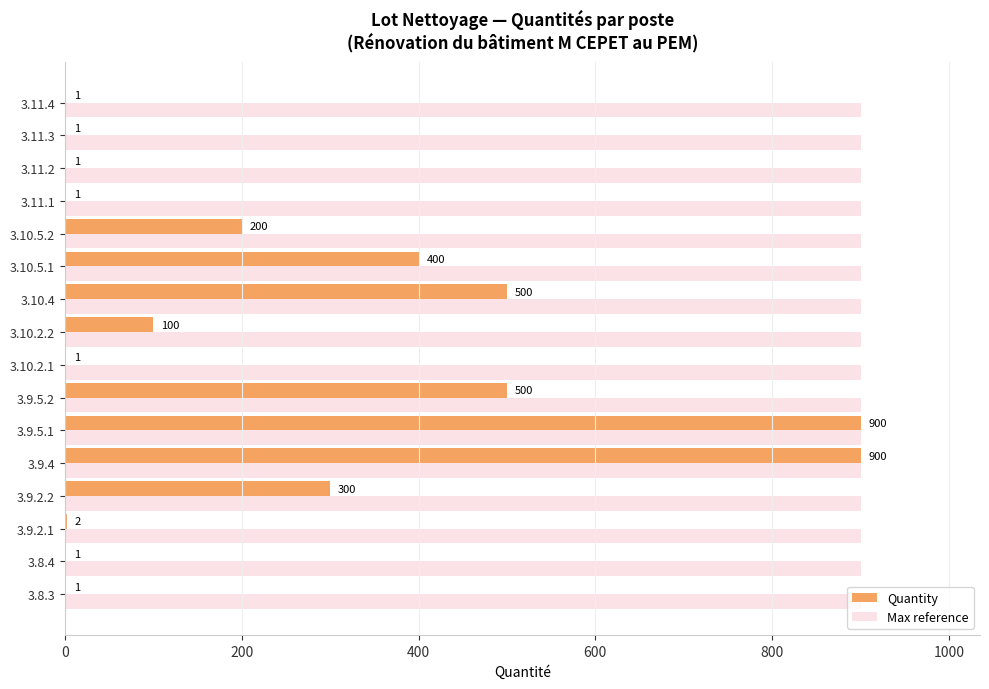

What is the maximum value for Max reference?

900